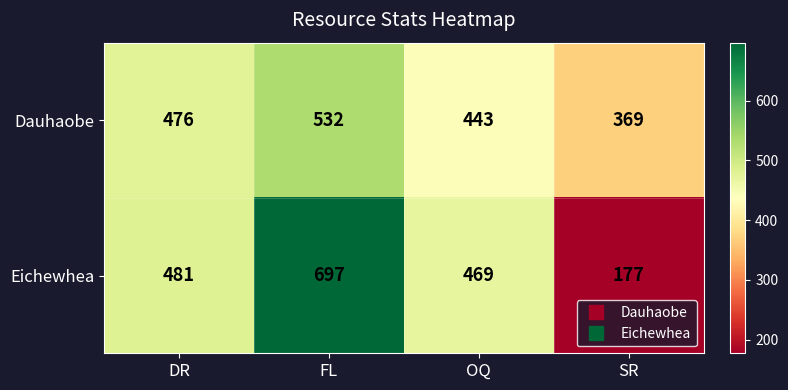

How many values in the Eichewhea series are below 481?

2